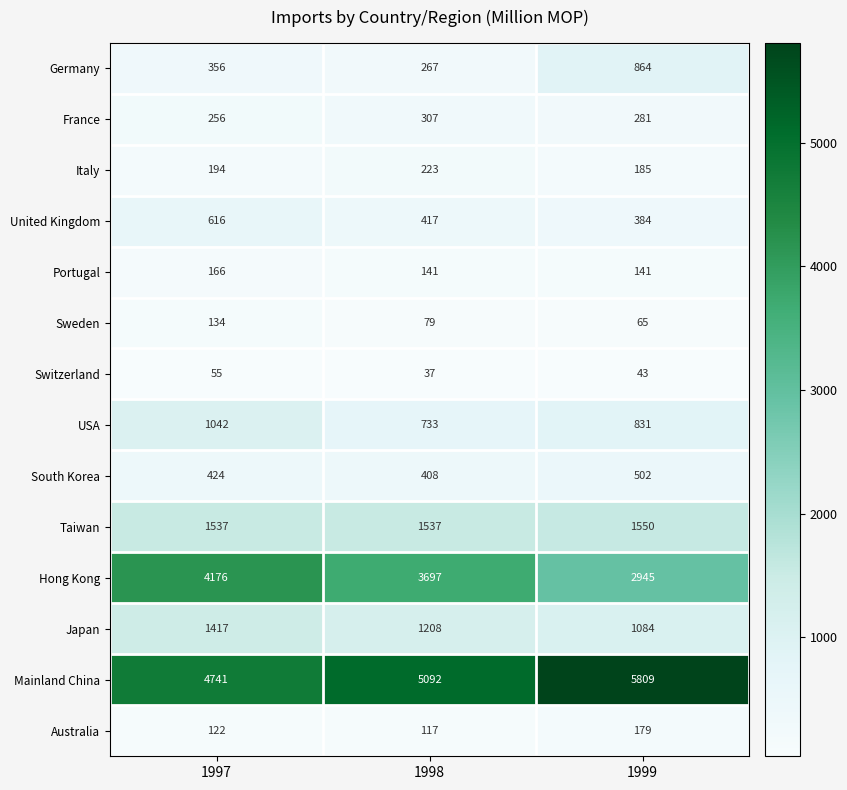

Which series has the largest range (max minus min)?

Hong Kong